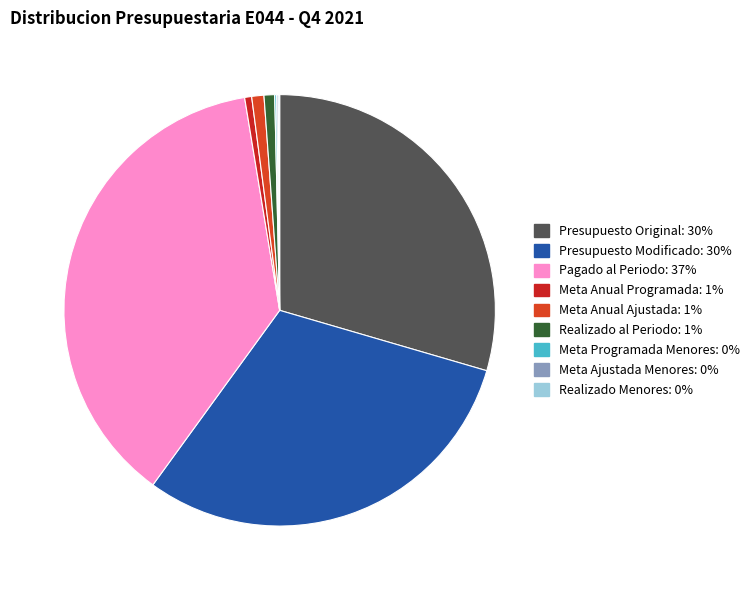

Count the number of slices in the pie.

9